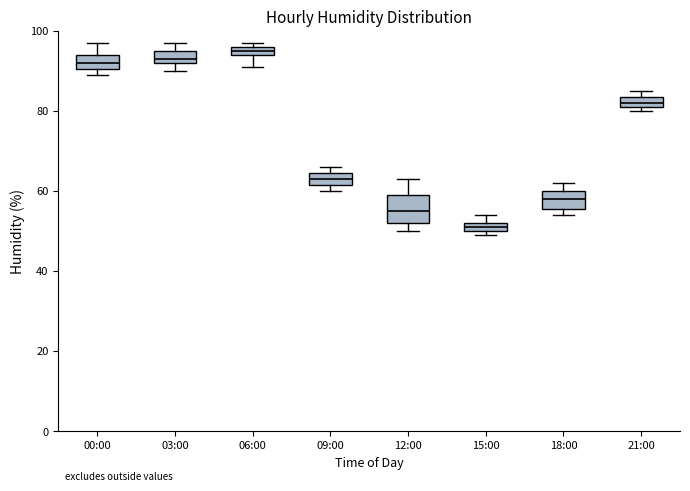

Which box is the tallest, from its lower edge to its upper edge?

12:00